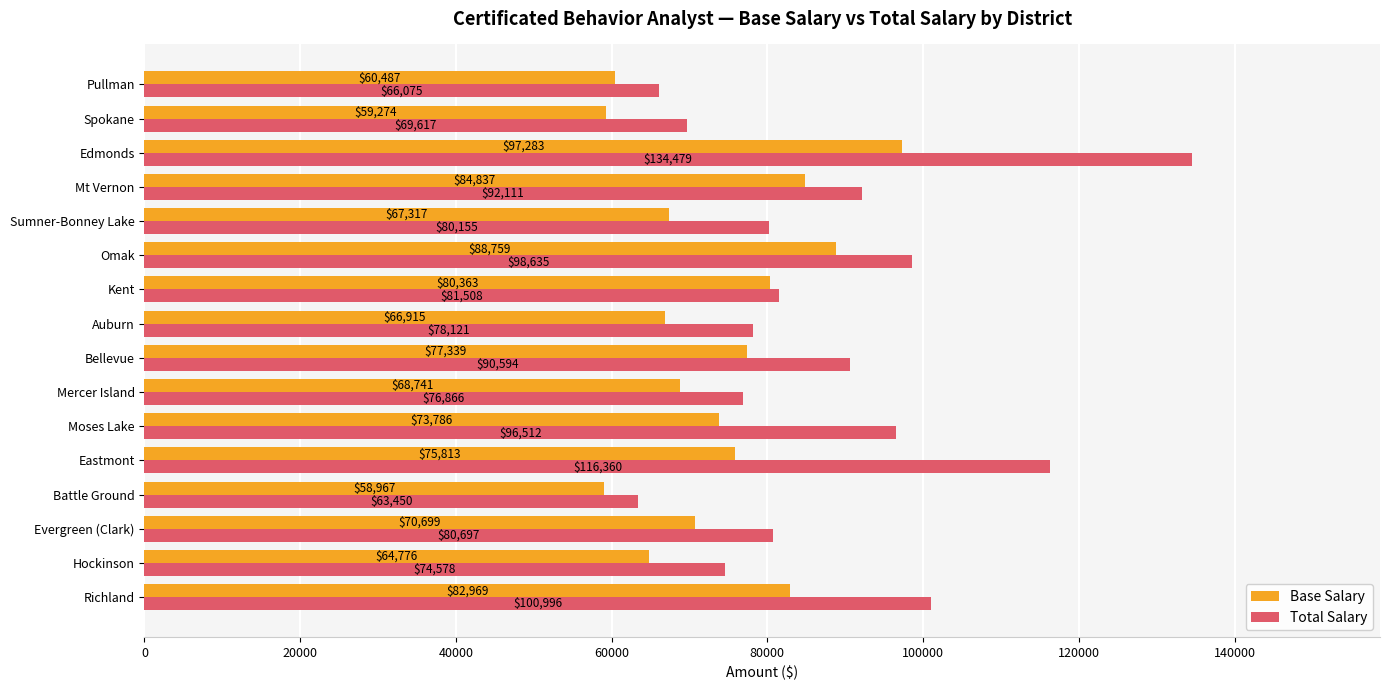

How many distinct data groups are displayed?

2